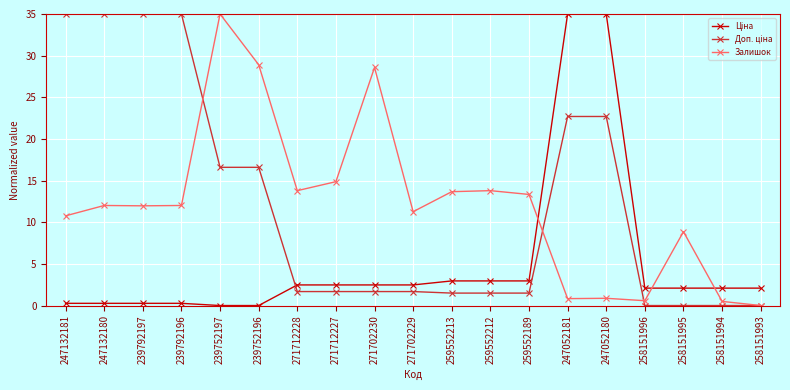

What position from the right is 271702229?

10